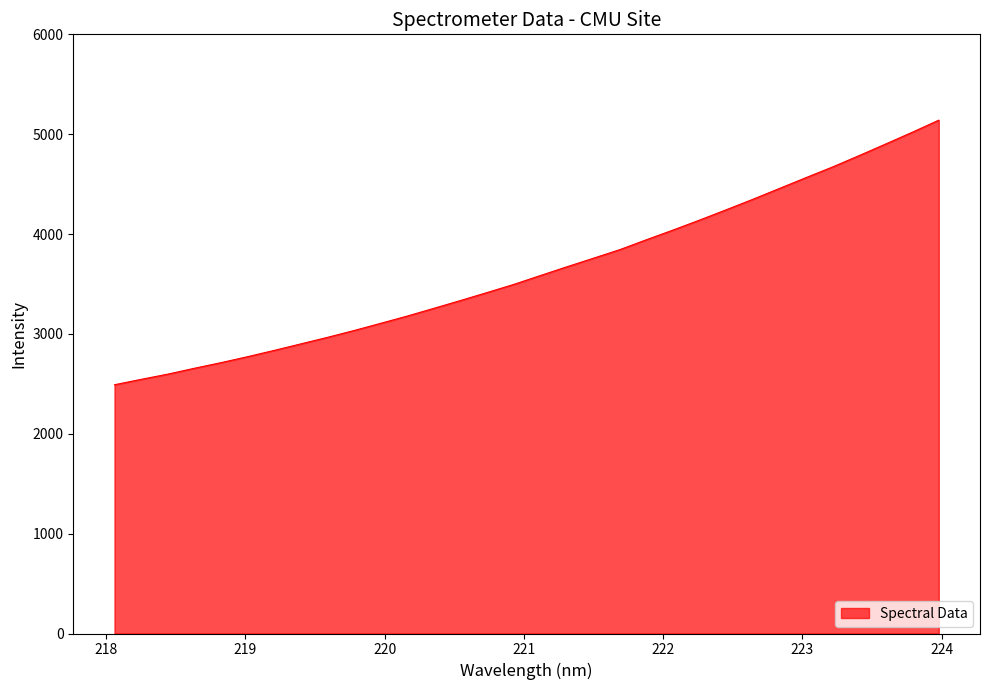

What is the greatest value displayed?

5140.5